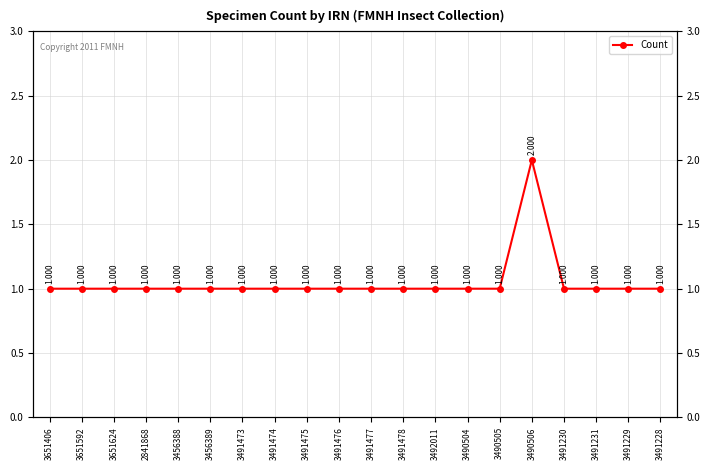

What is the approximate value at 3490504?

1